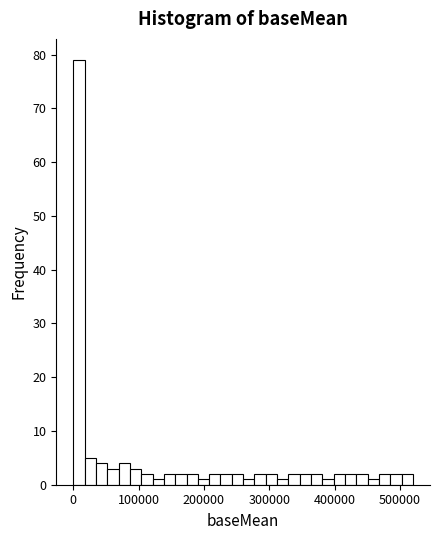

Around what value on the x-axis is the tallest bar? Give the approximate position of its centre, as read against the axis.

10000